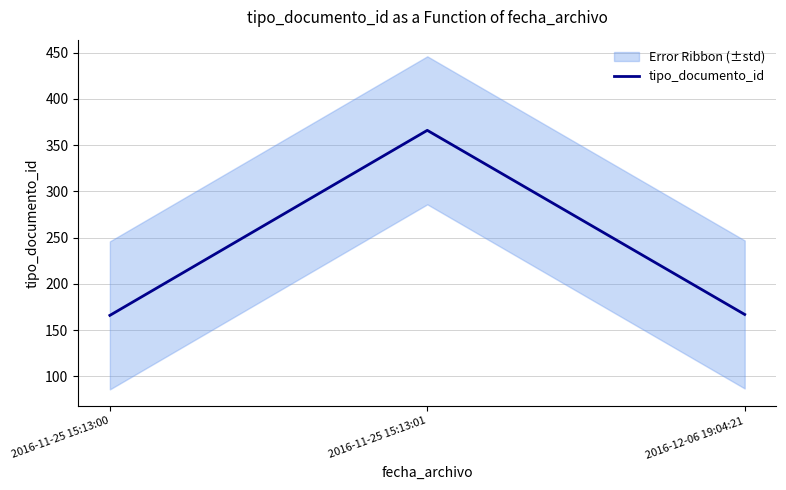

What is the maximum value shown in the chart?

366